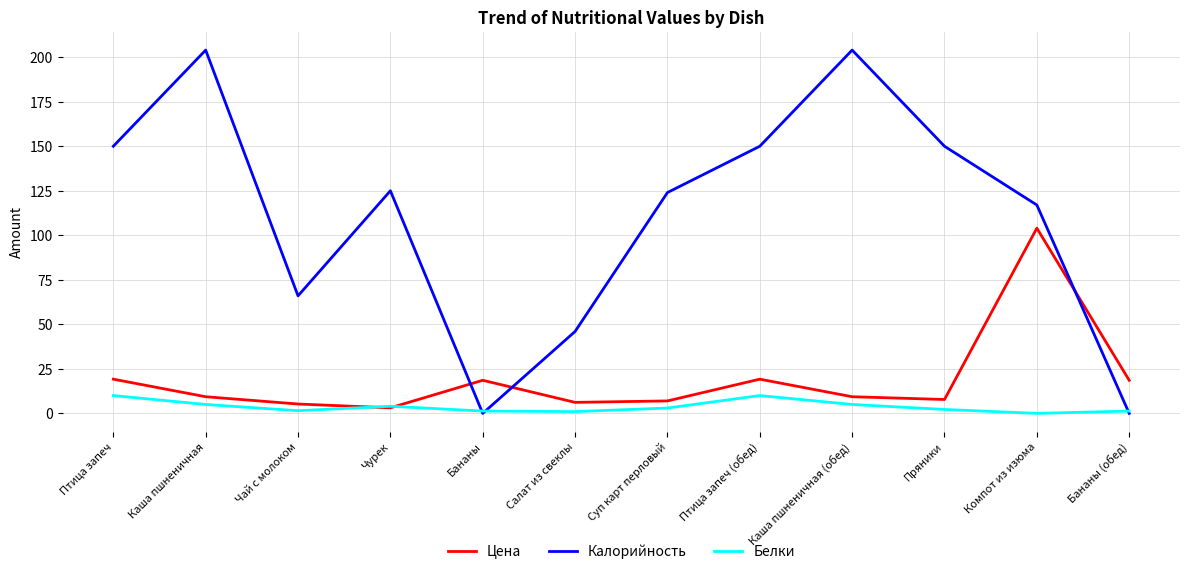

Which series has the widest spread of values?

Калорийность